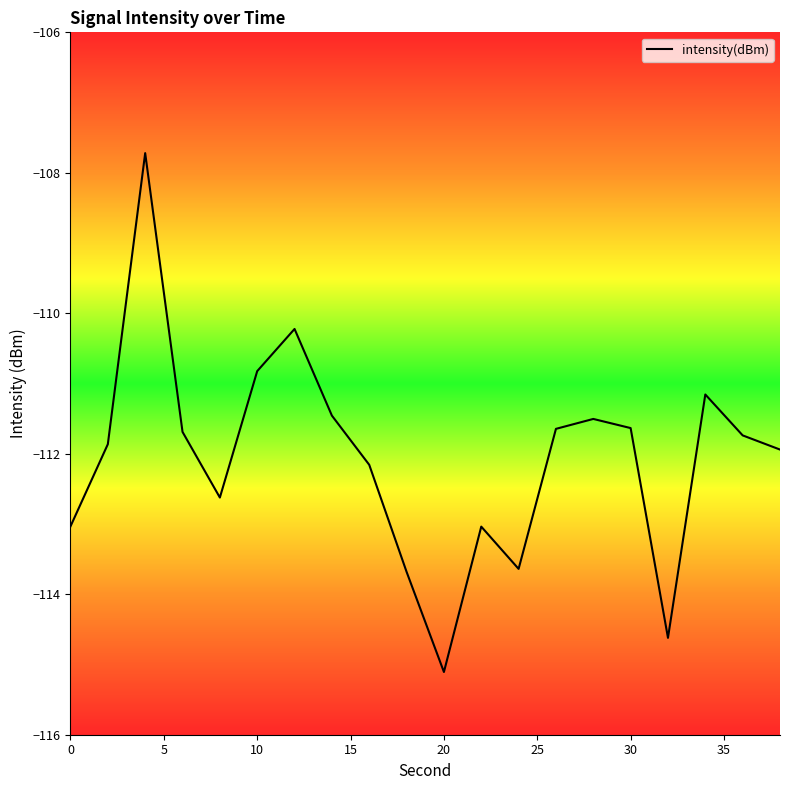

What is the greatest value displayed?

-107.7